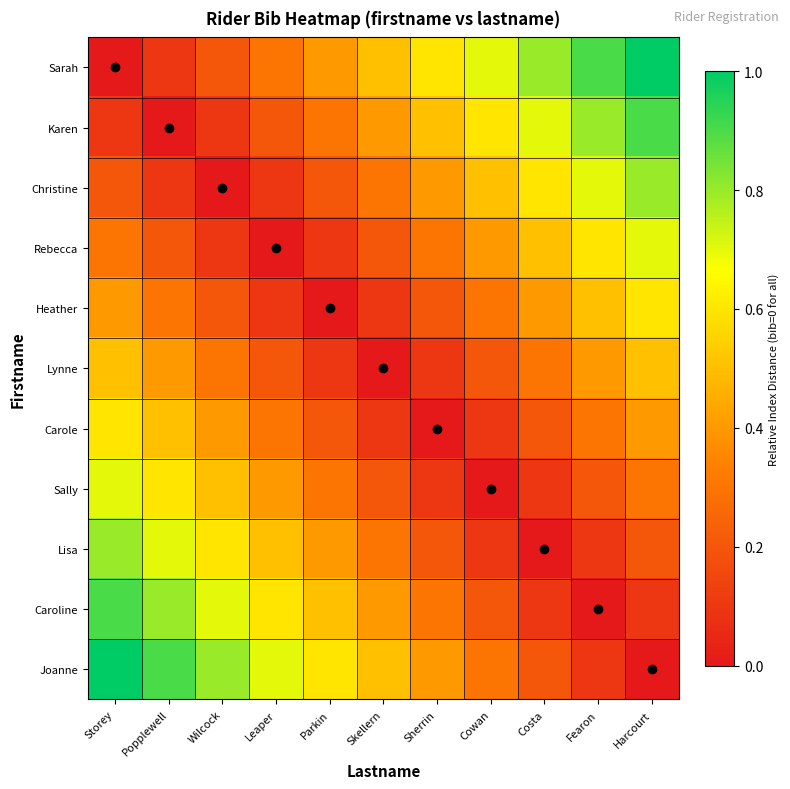

What is the difference between the highest and lowest values at Skellern?

0.5